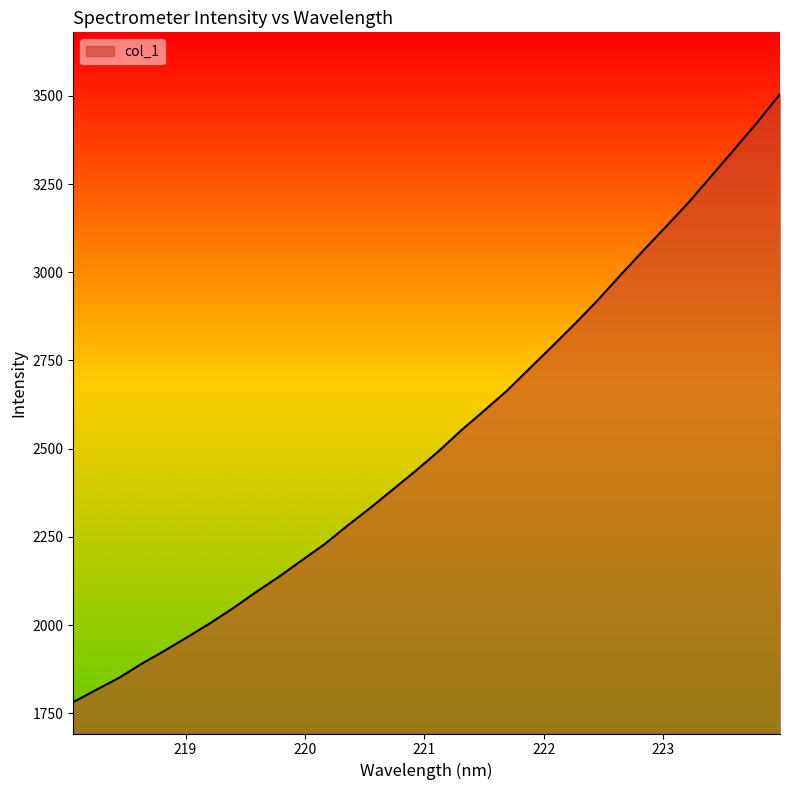

What is the difference between the maximum and minimum values?

1723.4